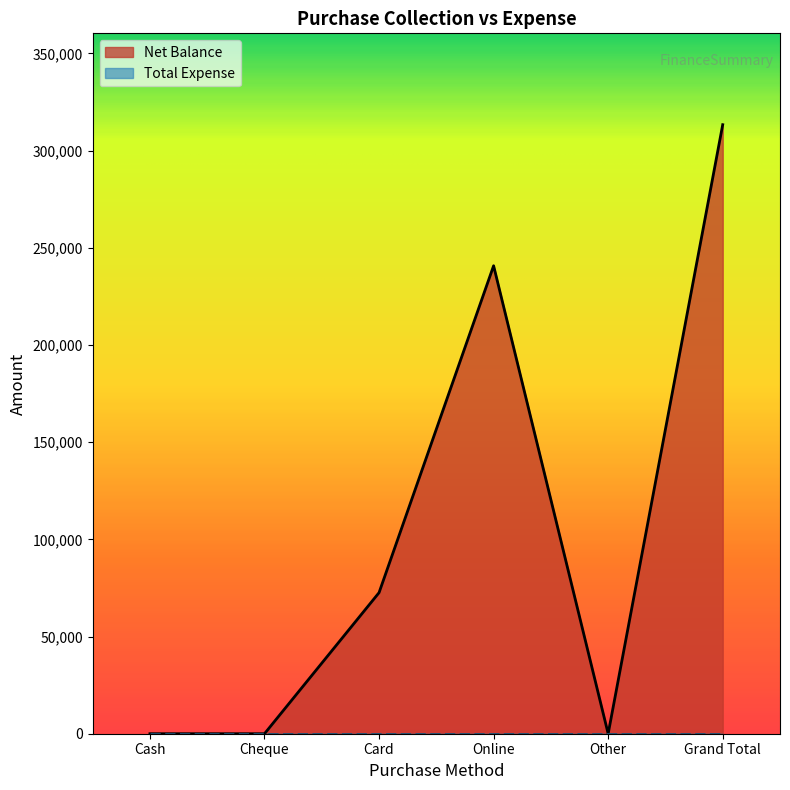

Which has a higher value, Cash or Online?

Online